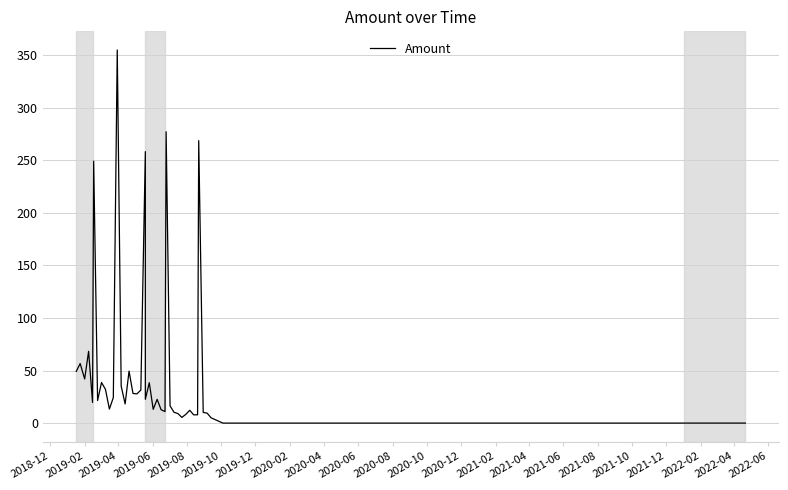

Is it true that the value at 2021-02 is 6.5?

False